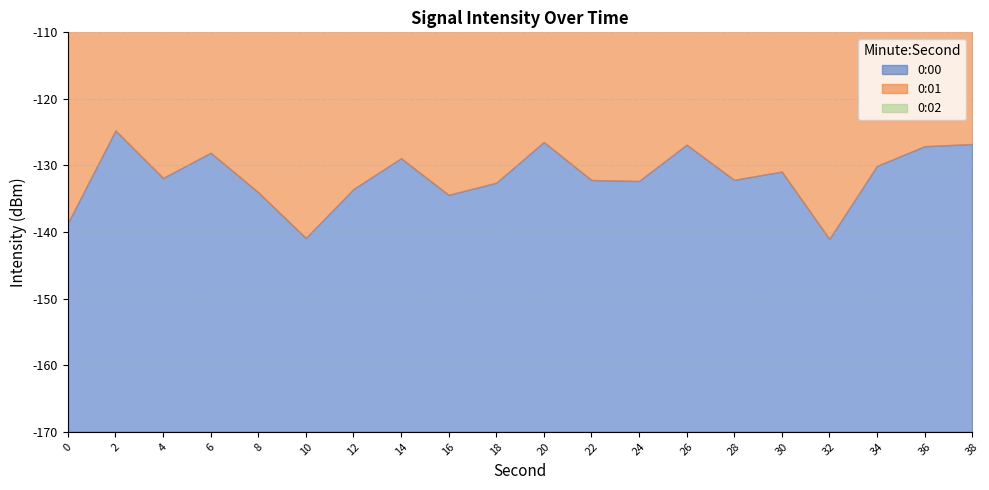

What is the sum of the 0:00 values at 8 and 34?

-264.1